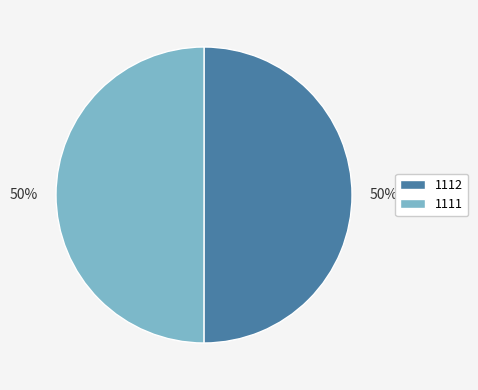

To the nearest percent, what is the average slice percentage?

50%